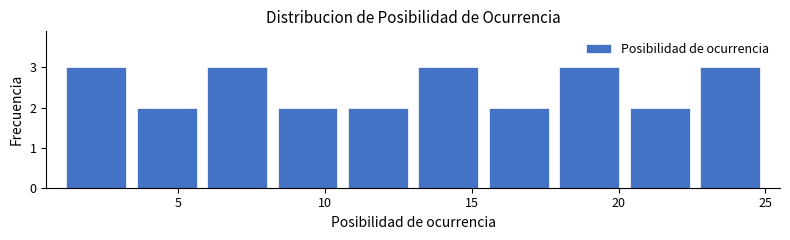

Reading left to right, transcribe this chart: for each bar, give the range it covers on the x-axis and its height. Neither the bar edges nor the heights are printed on the chart, so give them approximately, as read against the axes.

1.0 to 3.4: 3
3.4 to 5.8: 2
5.8 to 8.2: 3
8.2 to 10.6: 2
10.6 to 13.0: 2
13.0 to 15.4: 3
15.4 to 17.8: 2
17.8 to 20.2: 3
20.2 to 22.6: 2
22.6 to 25.0: 3